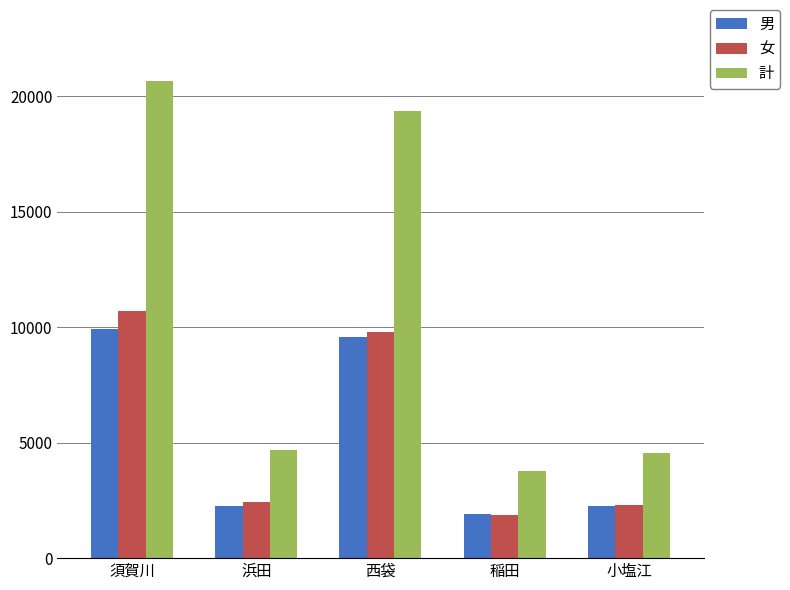

Which category has the highest value across all series?

須賀川